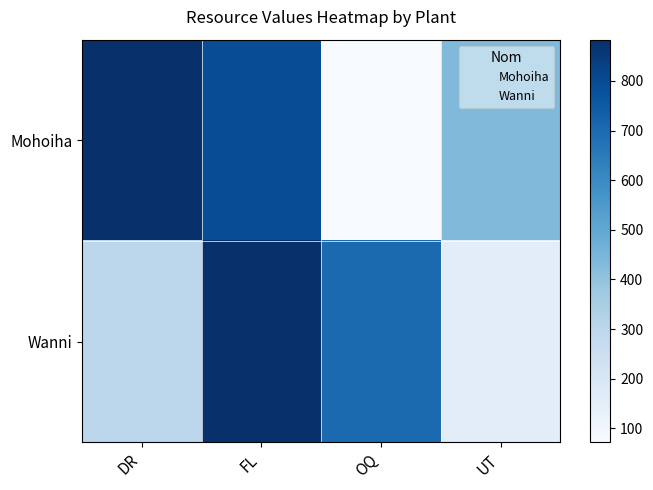

Which series has the widest spread of values?

Mohoiha